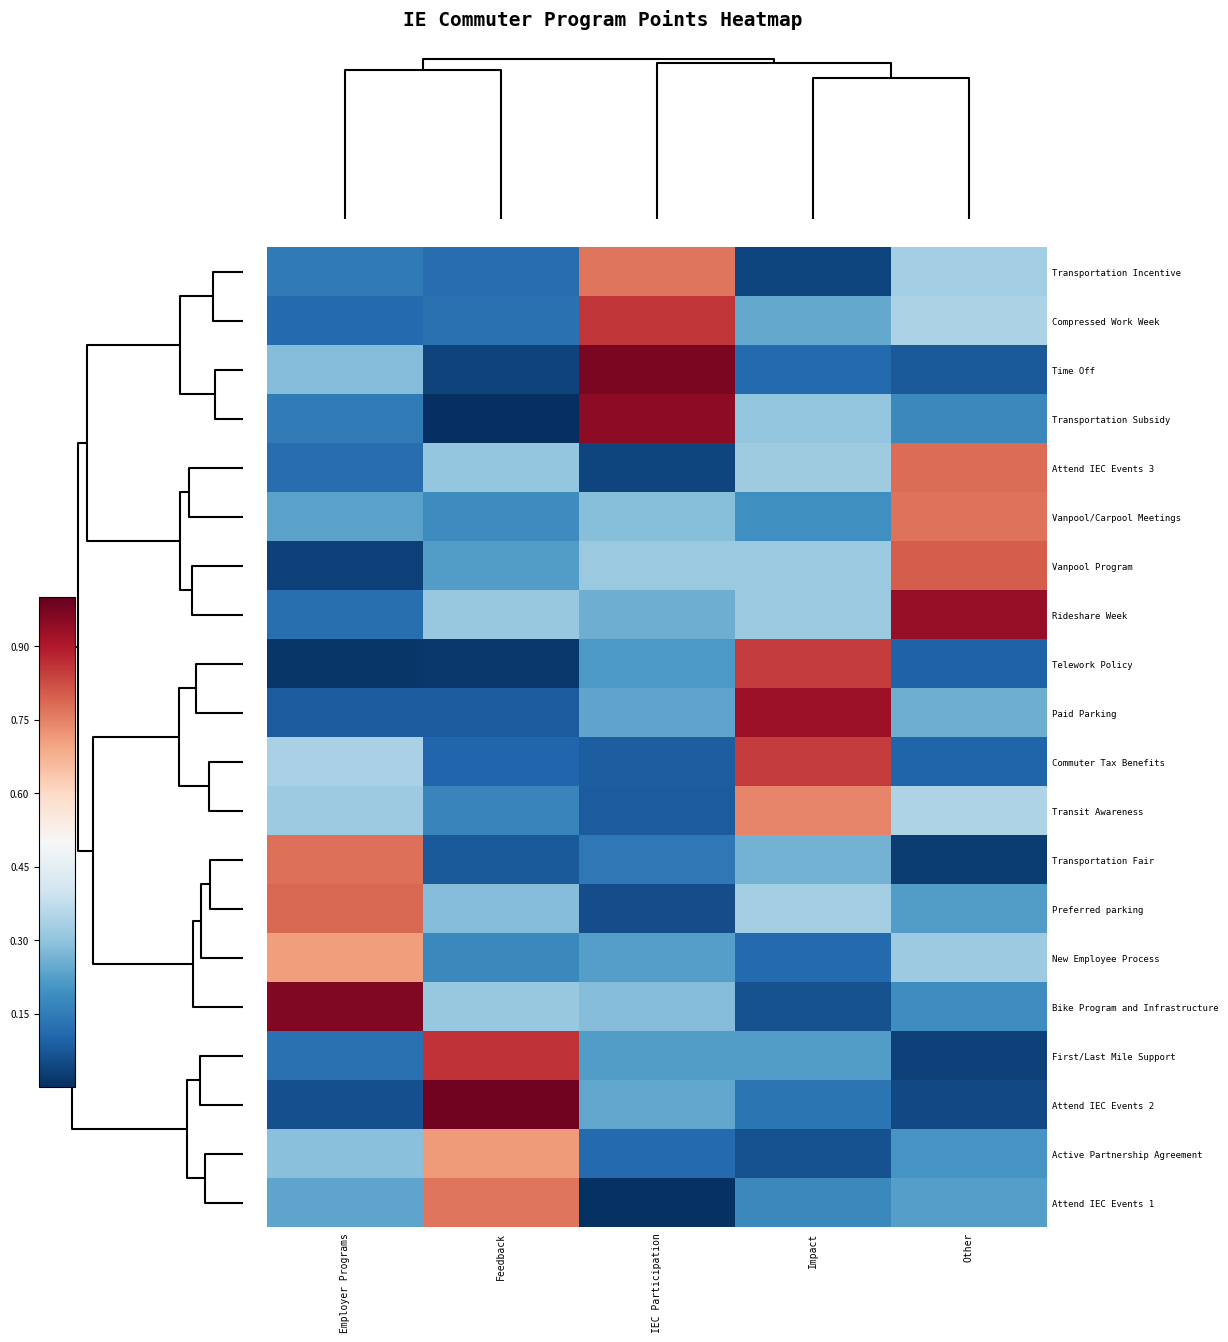

Which category has the highest value across all series?

Feedback